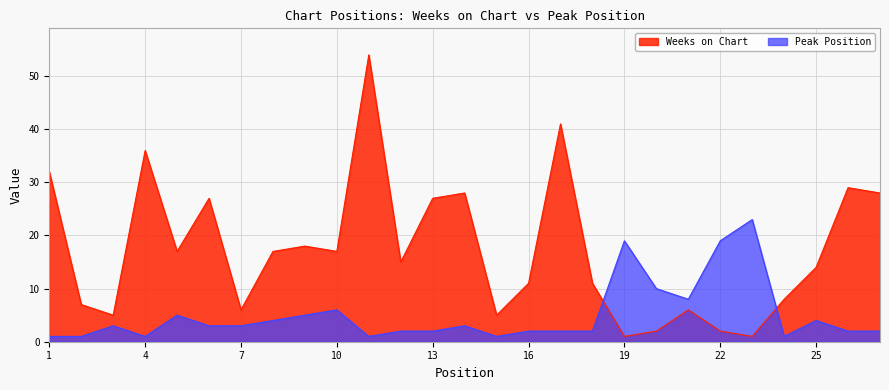

At which category is the sum across all series the highest?

11